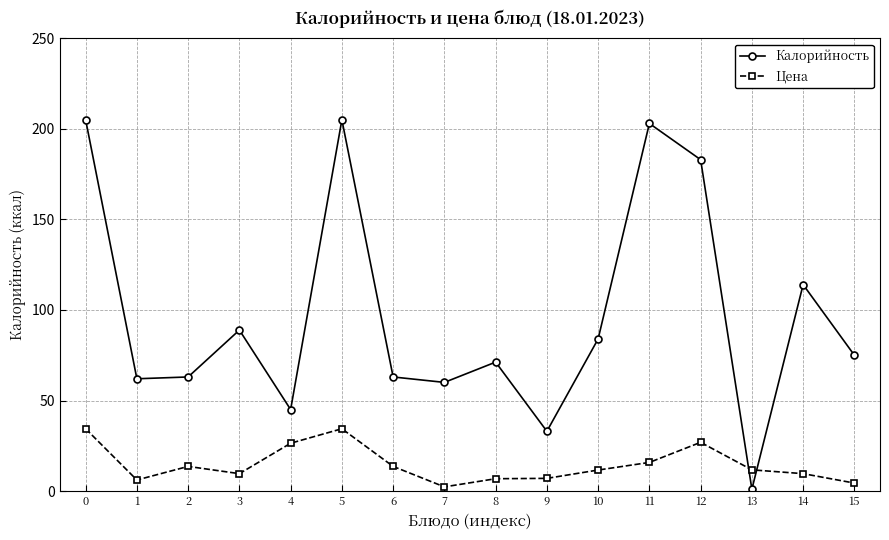

True or false: Калорийность and Цена cross at least once.

True